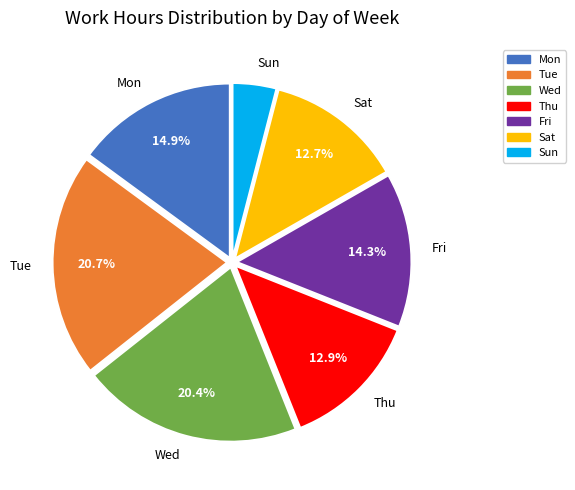

What is the ratio of the value at Wed to the value at Sun?

5.1